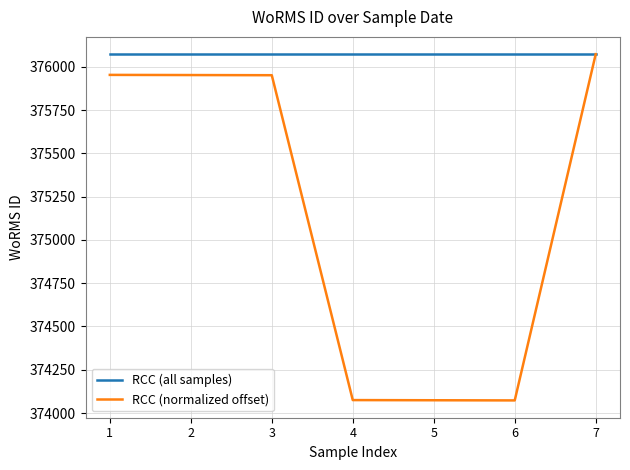

The RCC (normalized offset) series shows 374073.9 at 5. True or false?

True